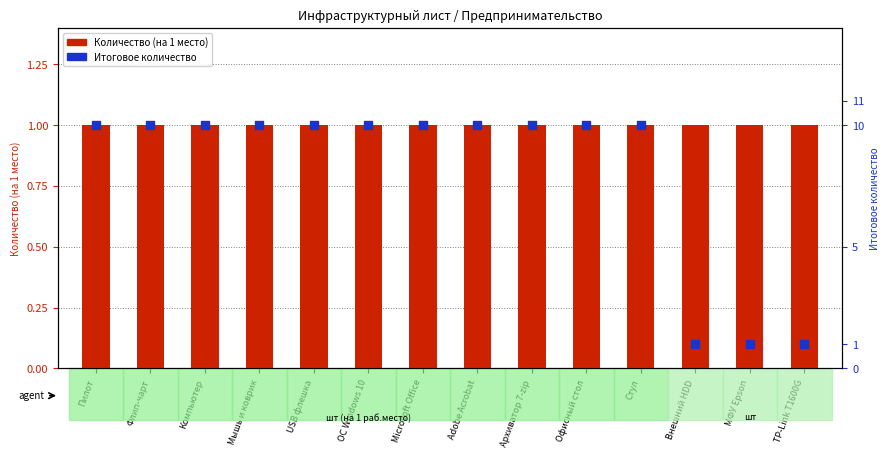

Is the value of Количество (на 1 место) at Стул greater than the value of Итоговое количество at Microsoft Office?

No